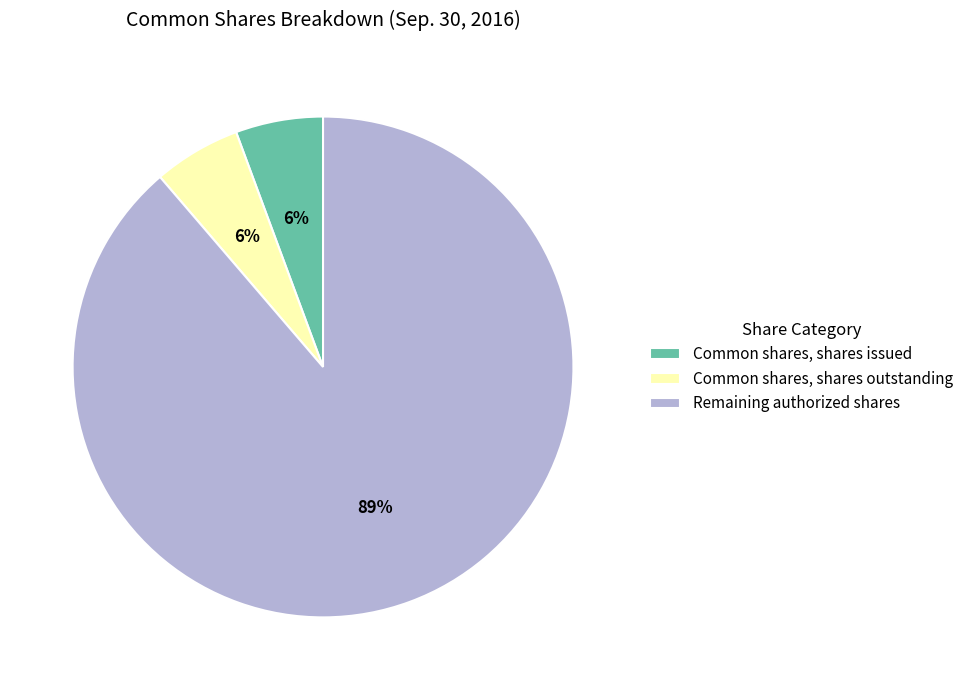

Is there a majority slice in this chart?

Yes